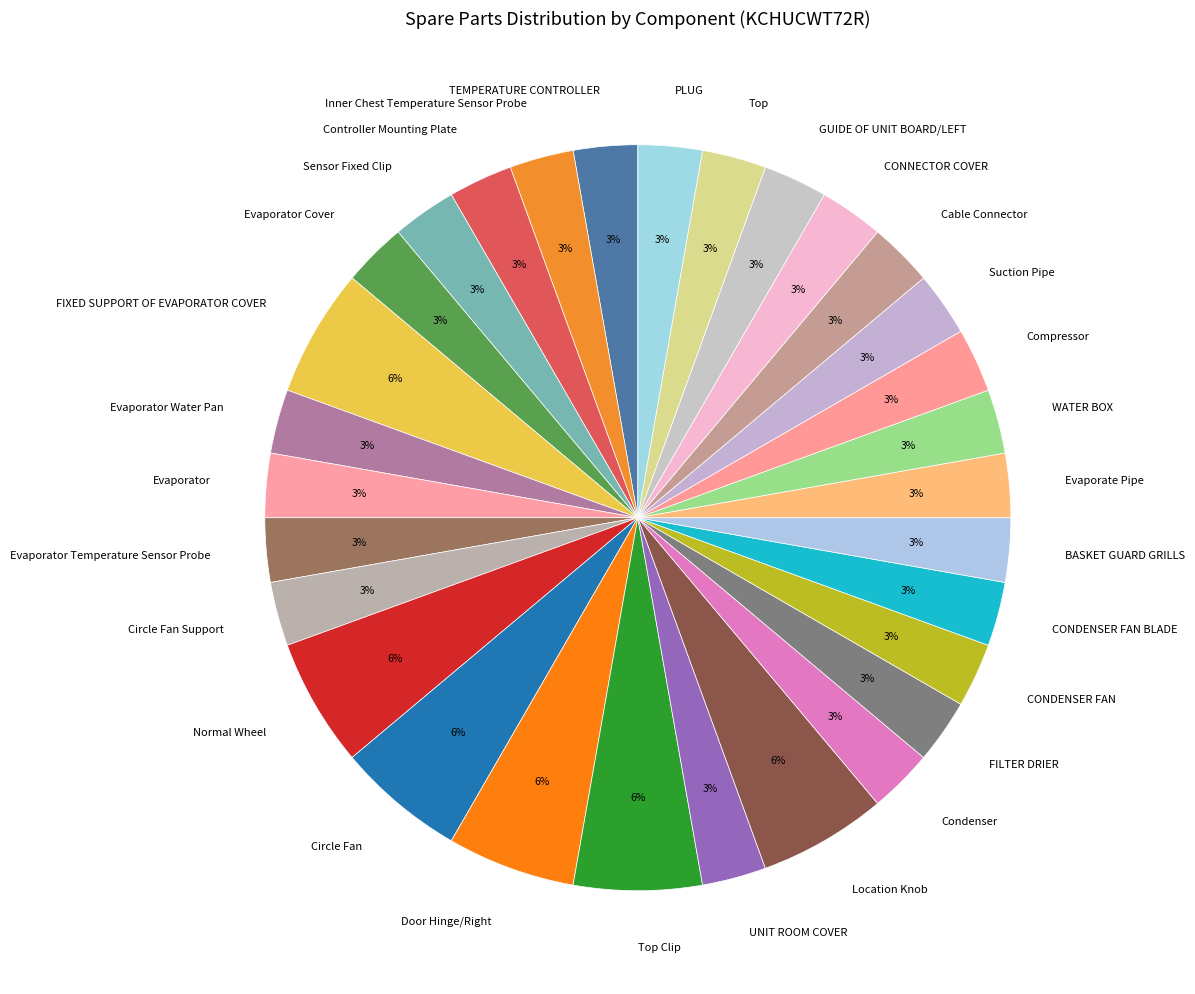

The Suction Pipe slice represents 14% of the pie. True or false?

False